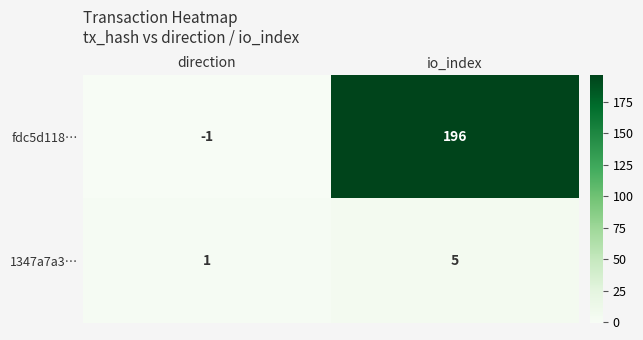

At how many categories does at least one series exceed 91?

1